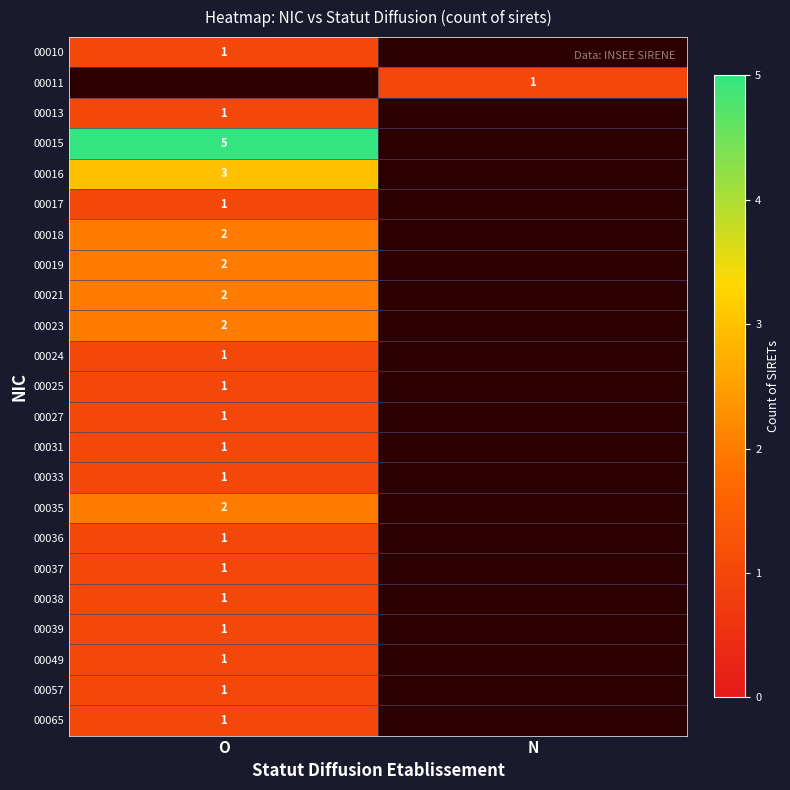

Is it true that 00027 equals 2 at O?

False